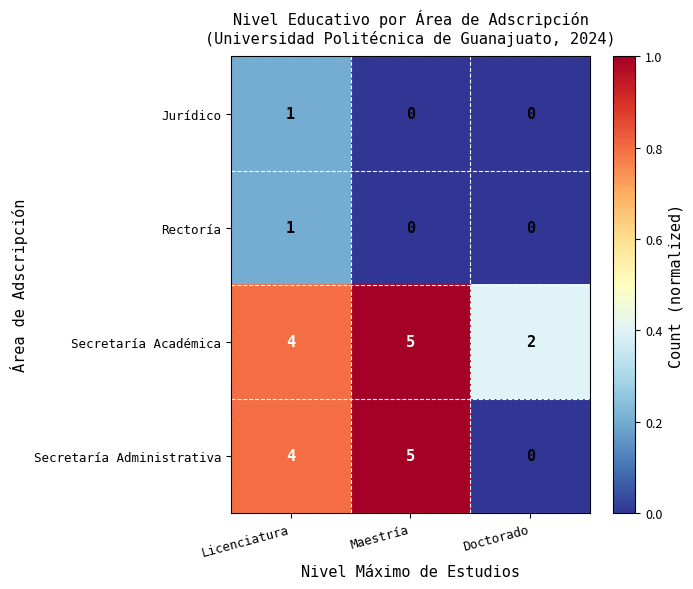

Is the value of Secretaría Administrativa at Licenciatura greater than the value of Rectoría at Maestría?

Yes